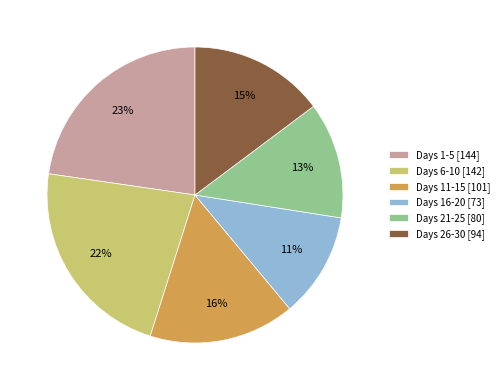

Is it true that Days 6-10 [142] is 22% of the pie?

True